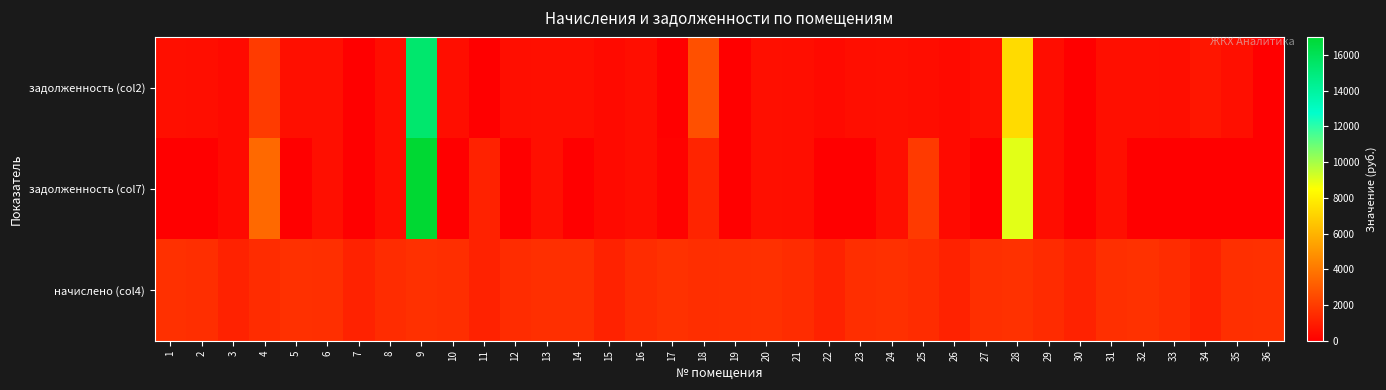

At which category is the sum across all series the highest?

9